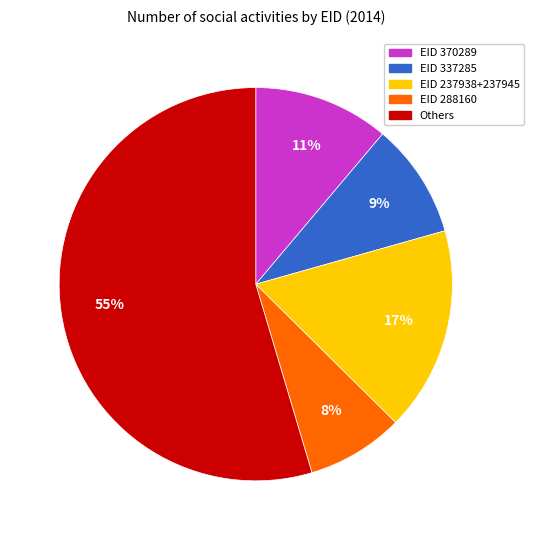

To the nearest percent, what is the average slice percentage?

20%